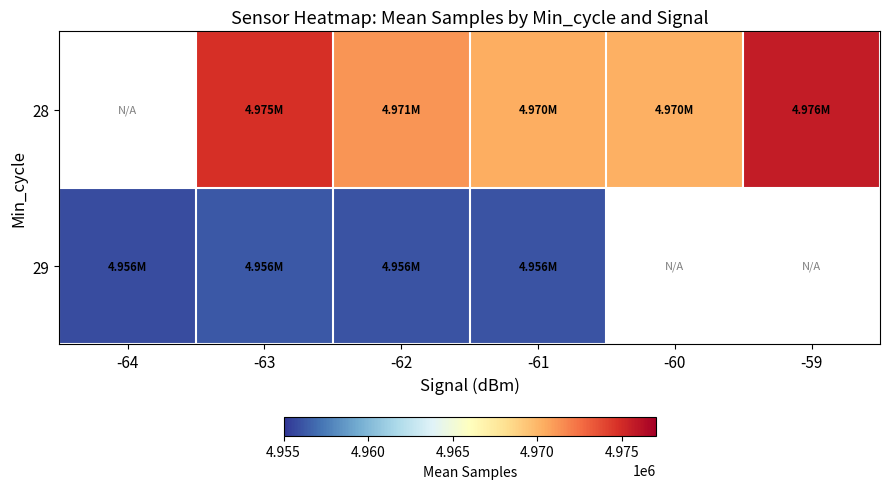

Which has a higher value, -62 or -59?

-59